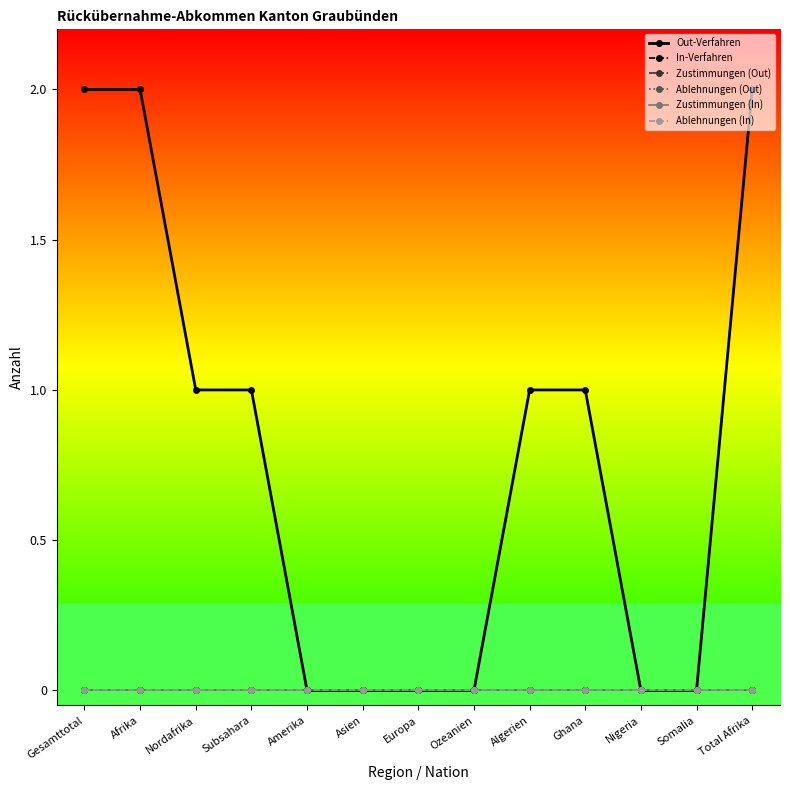

Rank the series by their maximum value, from lowest to highest.

In-Verfahren, Zustimmungen (Out), Ablehnungen (Out), Zustimmungen (In), Ablehnungen (In), Out-Verfahren